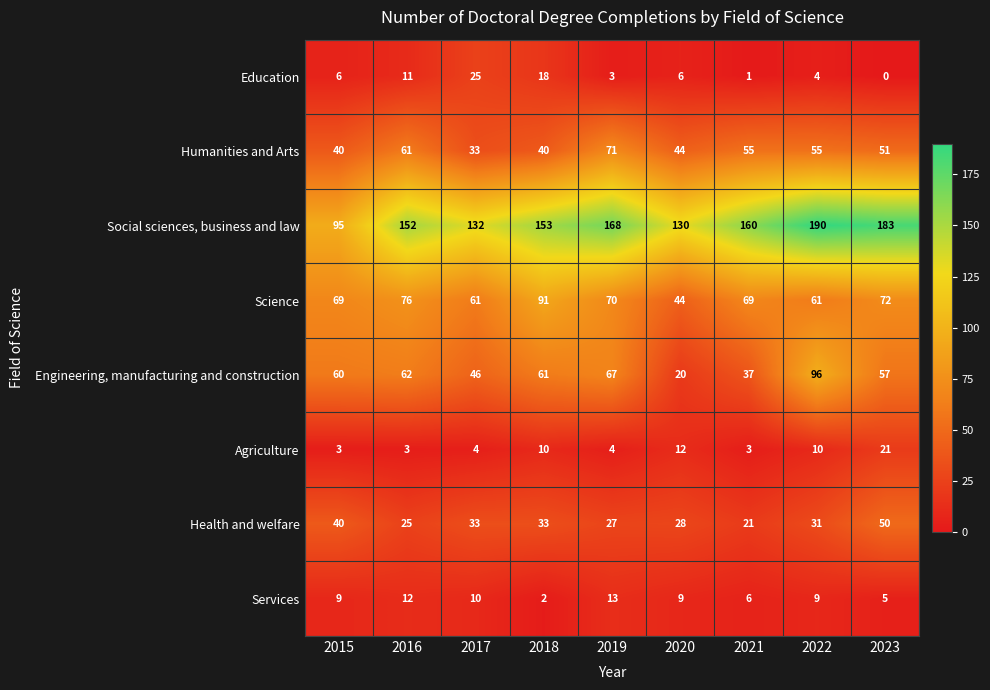

What is the total value across all series at 2019?

423